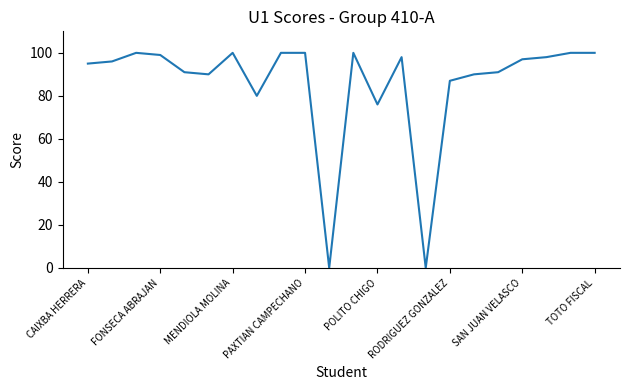

What is the maximum value shown in the chart?

100